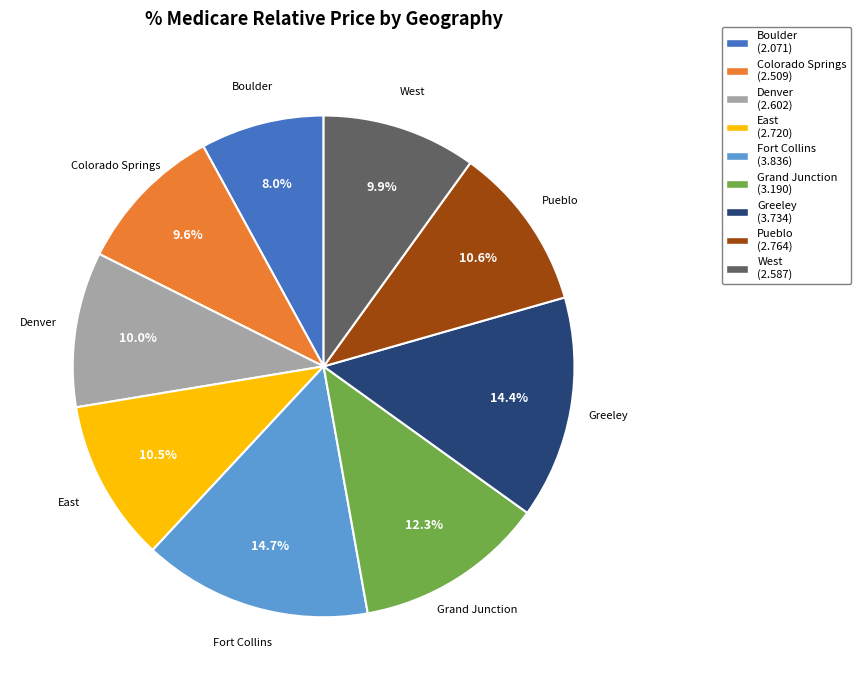

Between Pueblo and Fort Collins, which is larger?

Fort Collins